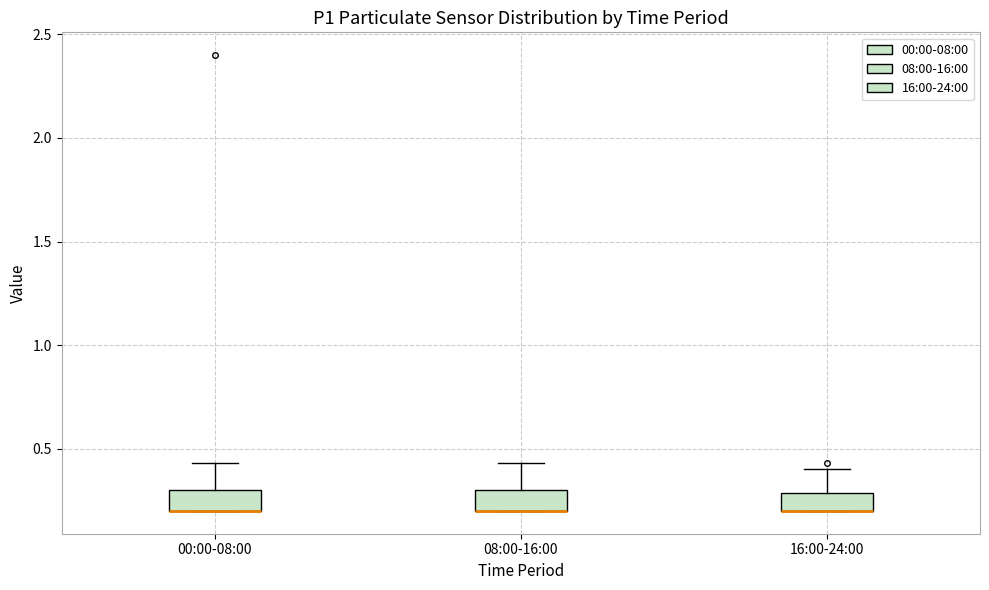

Reading left to right, read every box against the y-axis: the position of its median line, the range the box covers, and the ends of its whiskers. The values are not printed on the chart, so give them approximately, as read against the axis.

00:00-08:00: median 0.20 (drawn on the box's lower edge), box 0.20 to 0.30, whiskers 0.20 to 0.45
08:00-16:00: median 0.20 (drawn on the box's lower edge), box 0.20 to 0.30, whiskers 0.20 to 0.45
16:00-24:00: median 0.20 (drawn on the box's lower edge), box 0.20 to 0.30, whiskers 0.20 to 0.40